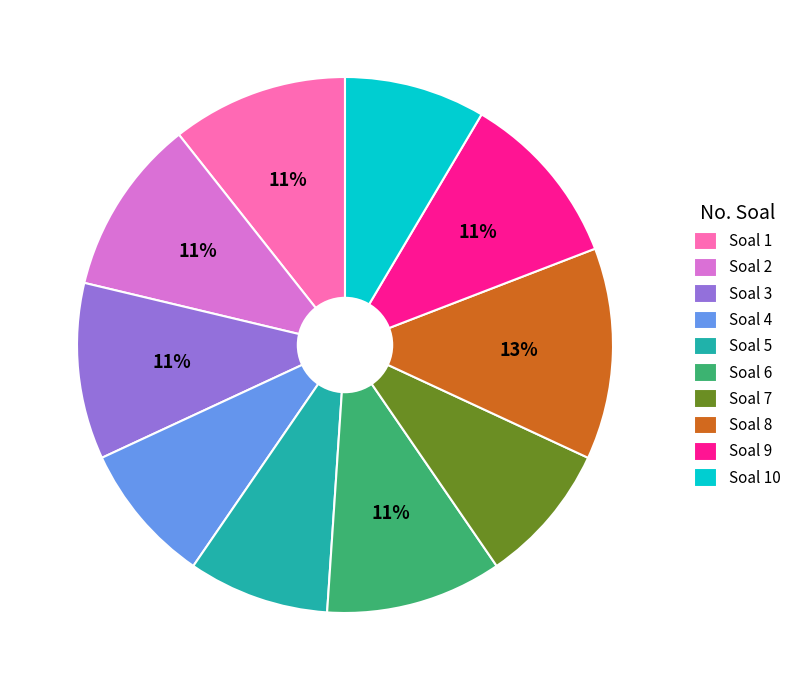

Do Soal 10 and Soal 6 together represent more than half of the pie?

No